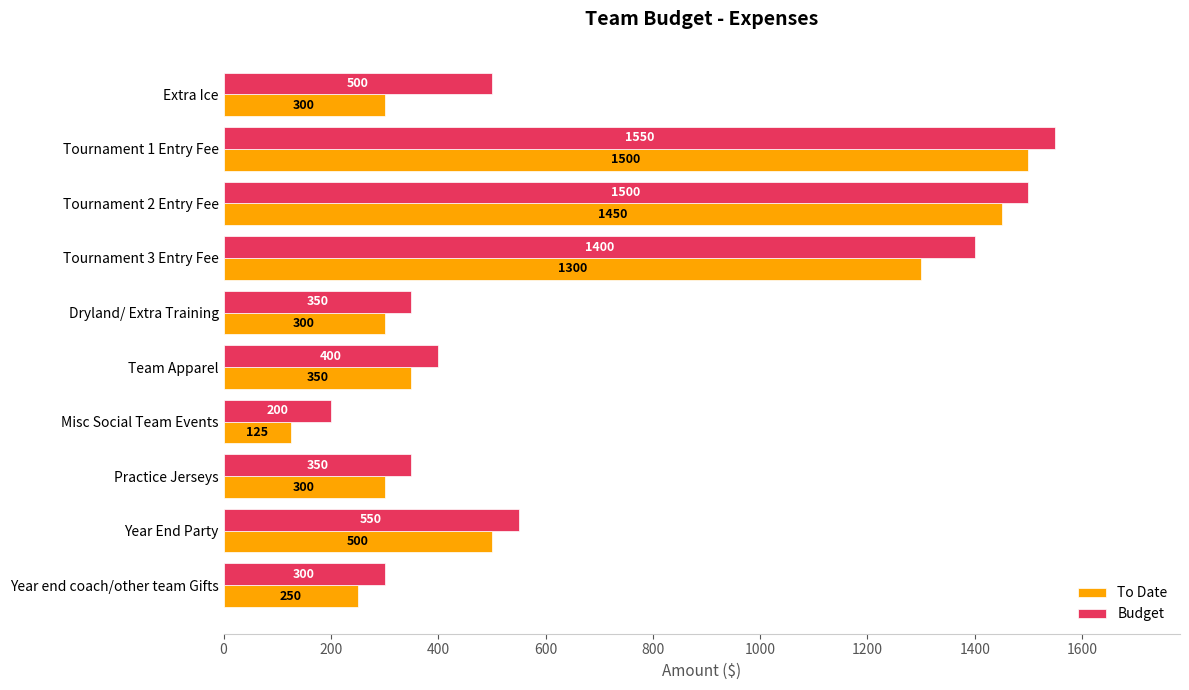

The value of Budget at Misc Social Team Events is 59. True or false?

False